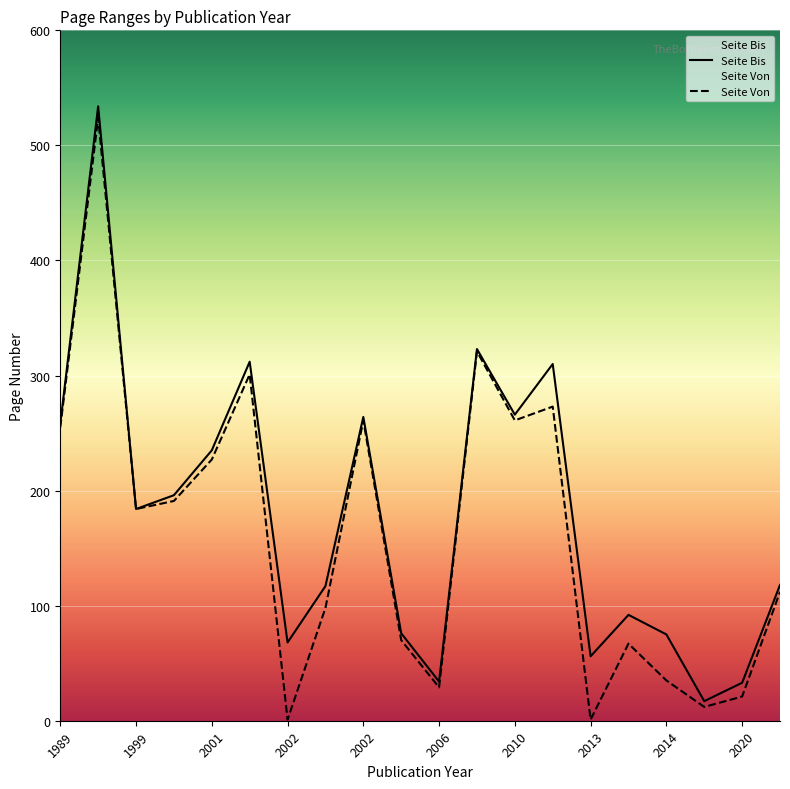

Reading right to left, extract all data points from this chart.

Seite Bis: 118	33	17	75	92	56	310	266	323	34	76	264	117	68	312	235	196	184	534	258
Seite Von: 112	21	12	35	67	1	273	261	321	29	70	261	98	1	301	227	191	184	524	255